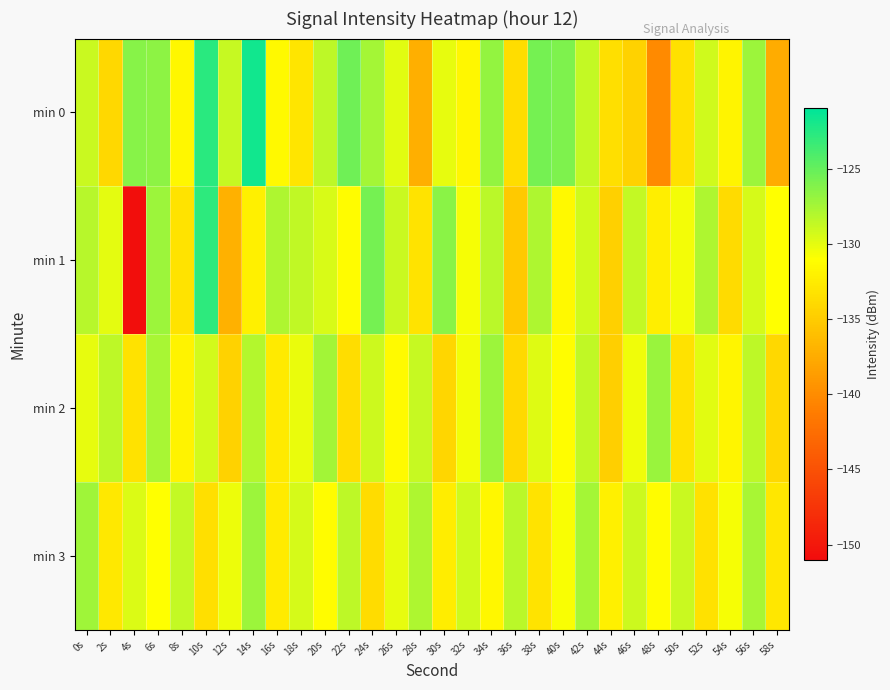

Which label corresponds to the smallest value in the chart?

4s